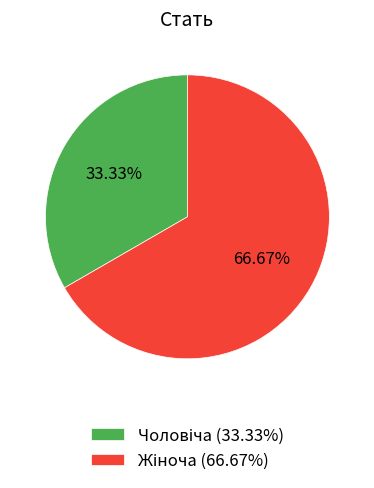

To the nearest percent, what is the difference between the largest and smallest slice percentages?

33%